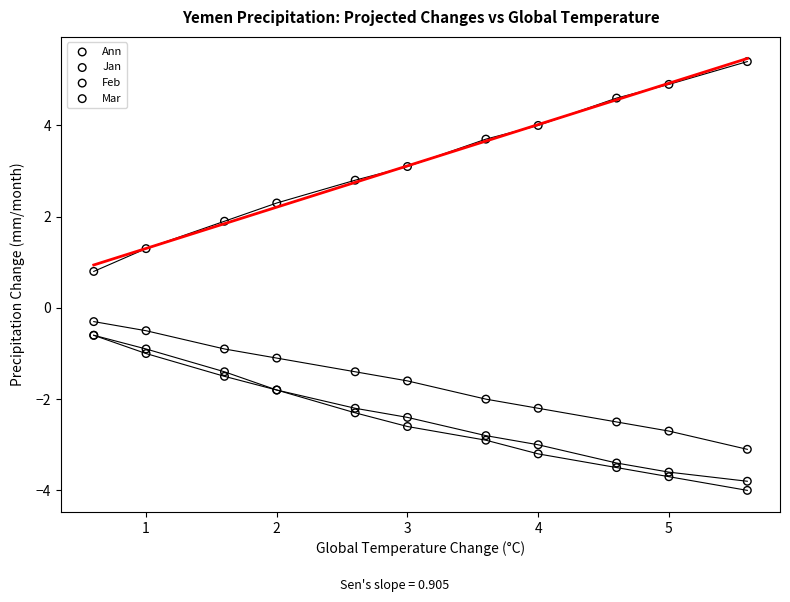

Which series has the largest Y range (max minus min)?

Ann